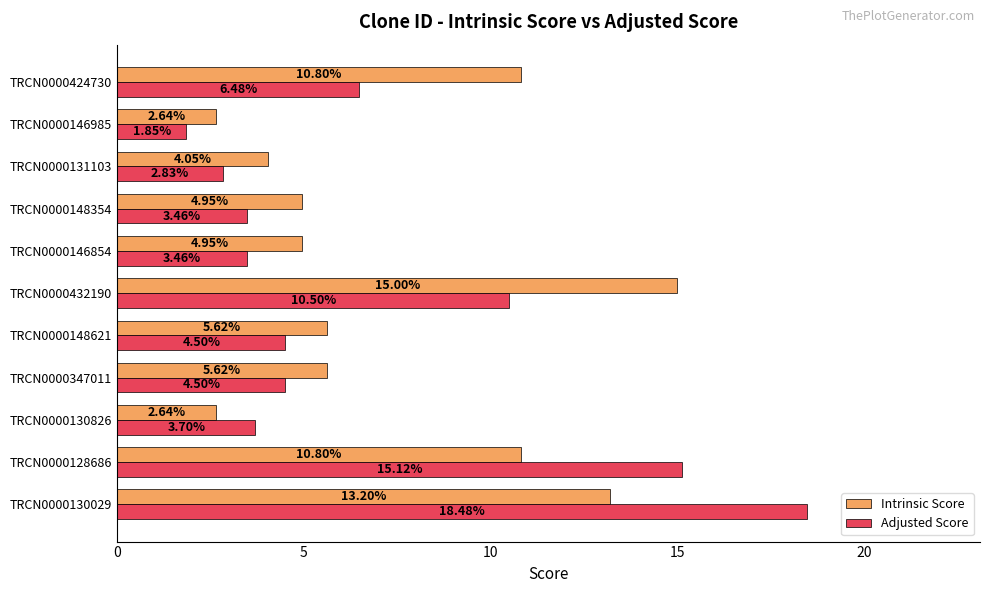

Which series has the largest total across all categories?

Intrinsic Score